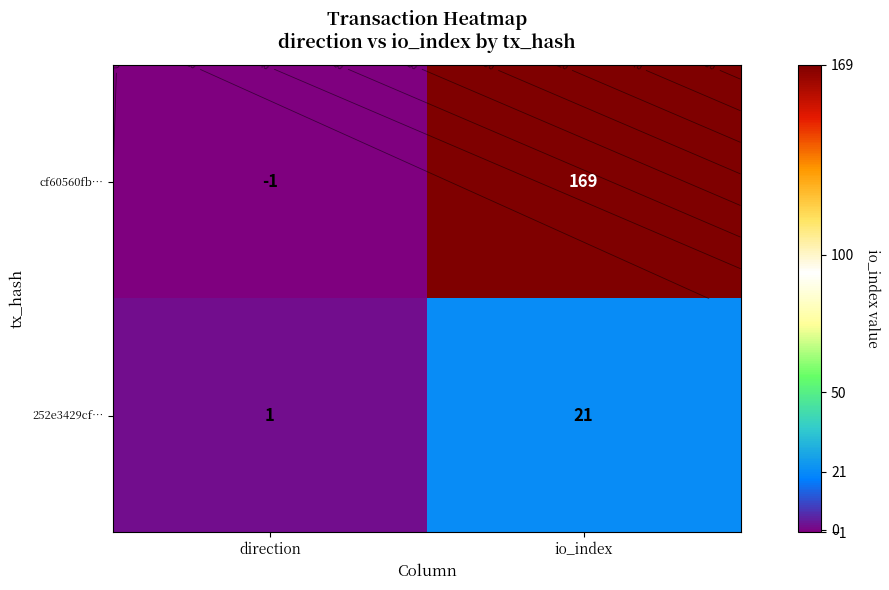

Rank the categories by 252e3429cf… value from lowest to highest.

direction, io_index